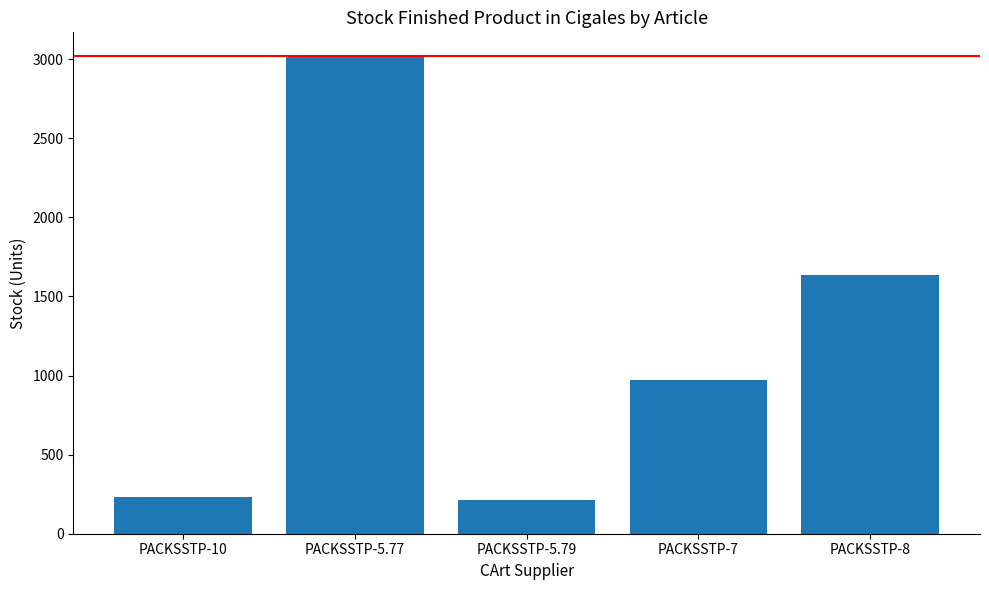

What position from the right is PACKSSTP-10?

5